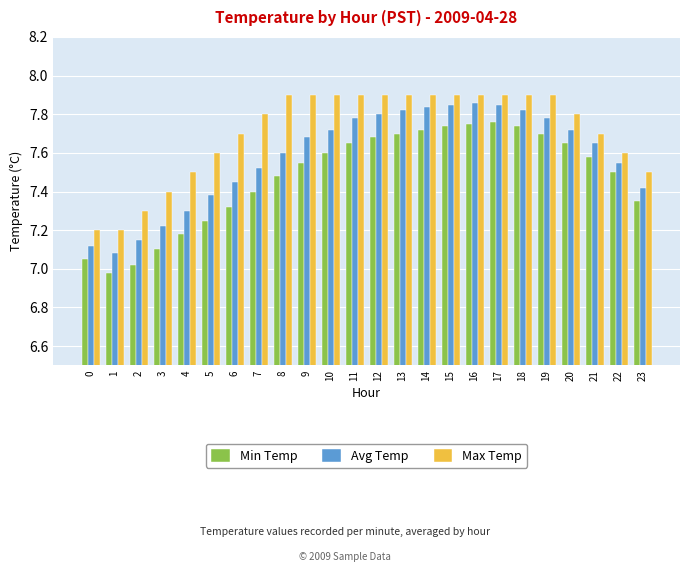

Are the bars horizontal?

No